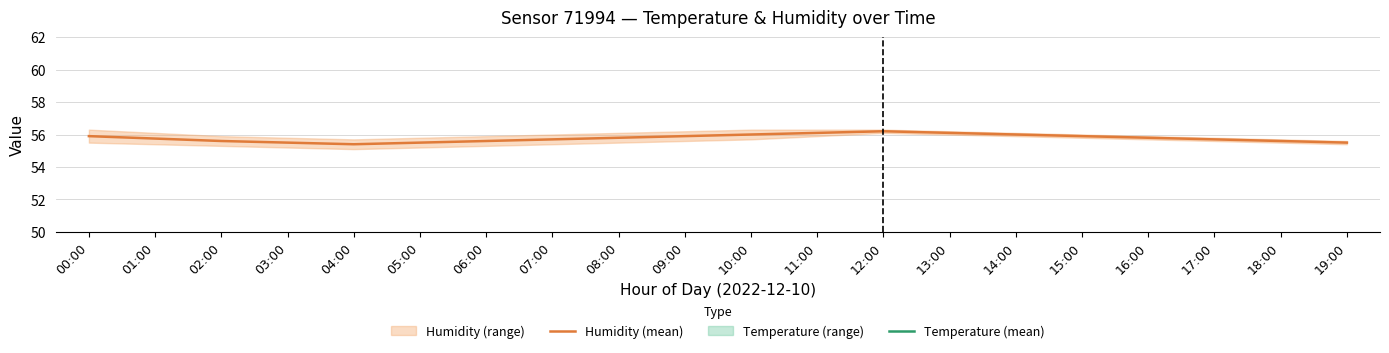

Does the chart display data point markers on the line(s)?

No